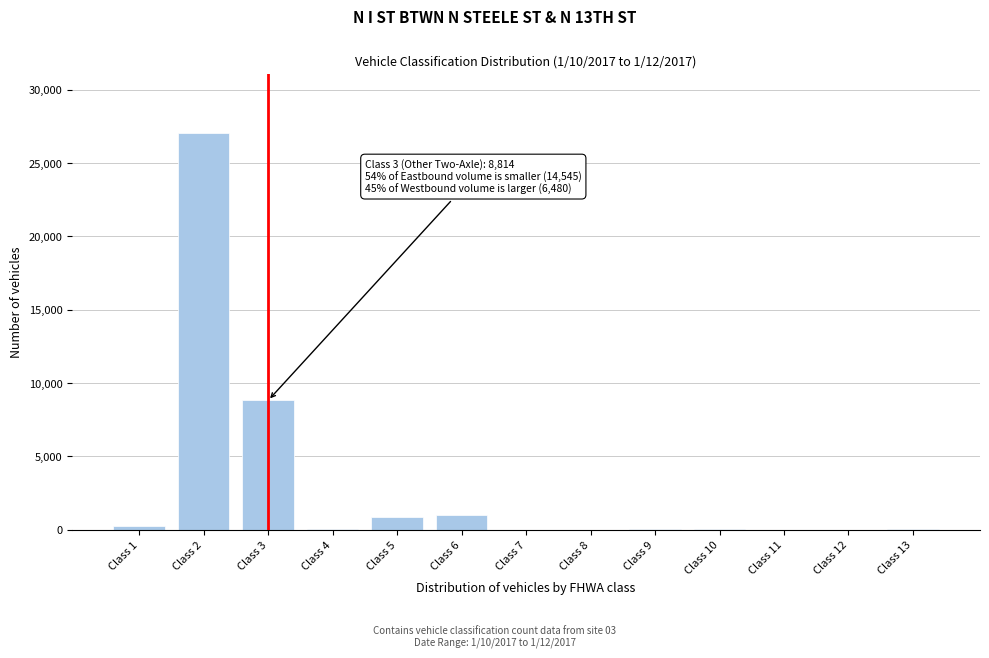

Is it true that the value at Class 3 is 8814?

True